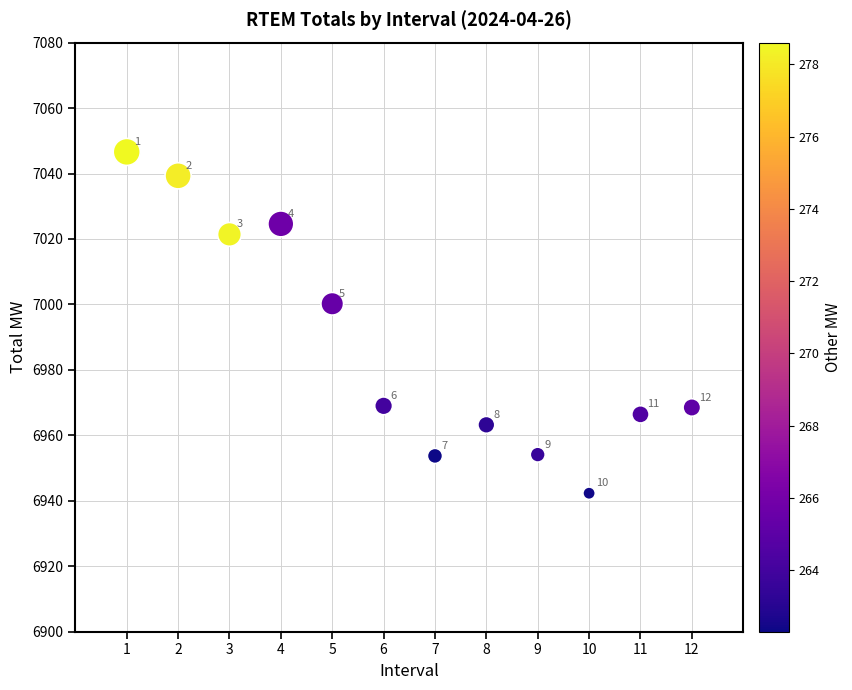

What is the range of Y values (max minus min)?

104.3